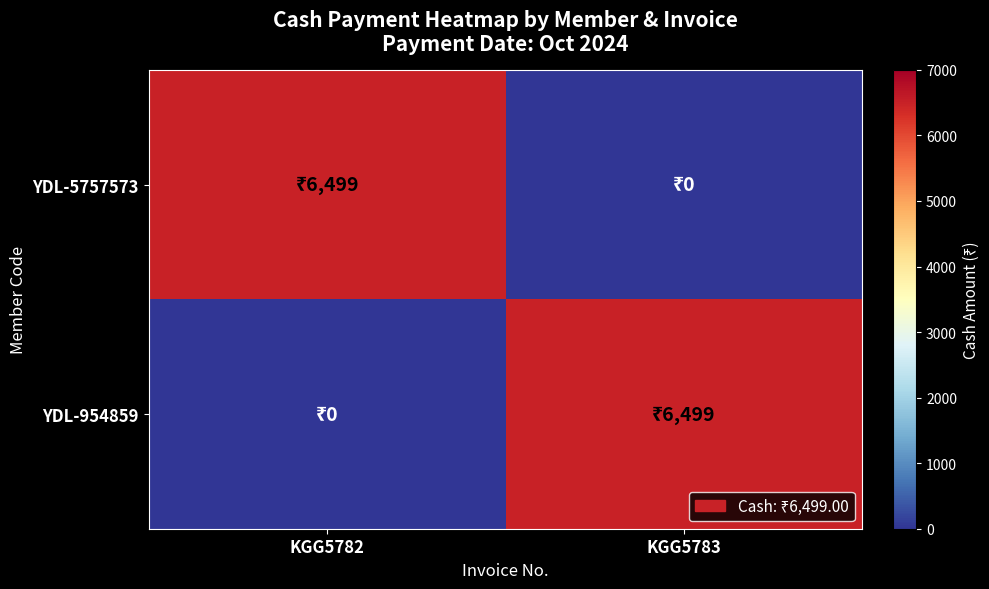

Reading left to right, what are all the values shown in this chart?

YDL-5757573: KGG5782=6499	KGG5783=0
YDL-954859: KGG5782=0	KGG5783=6499